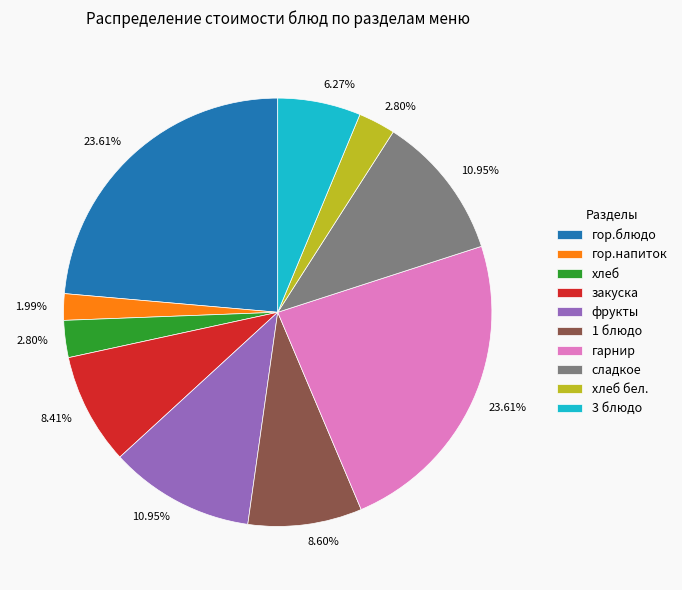

Which slice is the smallest?

гор.напиток